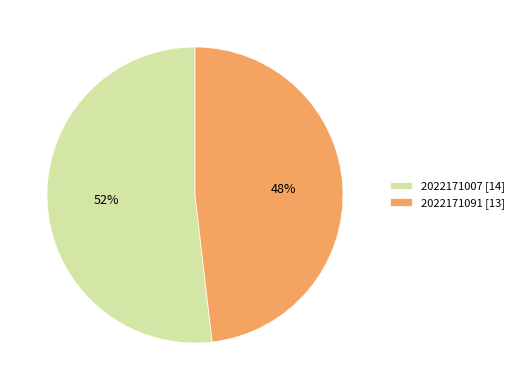

To the nearest percent, what is the combined percentage of 2022171007 and 2022171091?

100%